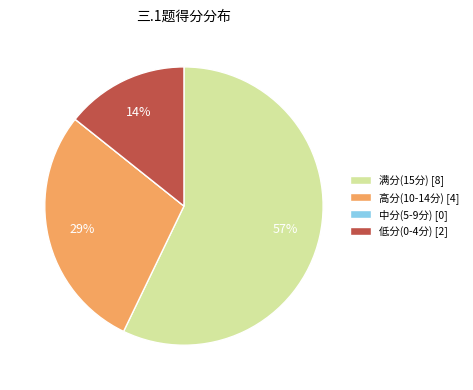

Does 低分(0-4分) [2] account for over 50% of the chart?

No